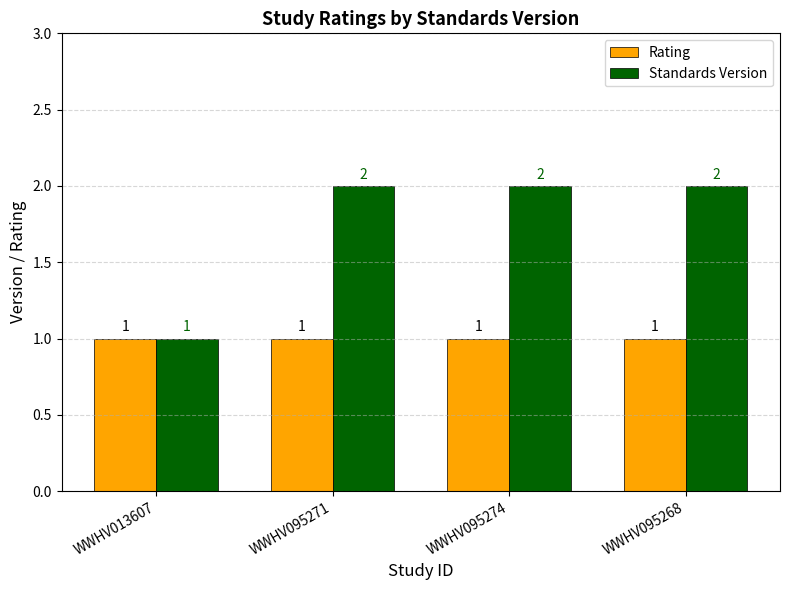

Reading left to right, extract all data points from this chart.

Rating: WWHV013607=1	WWHV095271=1	WWHV095274=1	WWHV095268=1
Standards Version: WWHV013607=1	WWHV095271=2	WWHV095274=2	WWHV095268=2